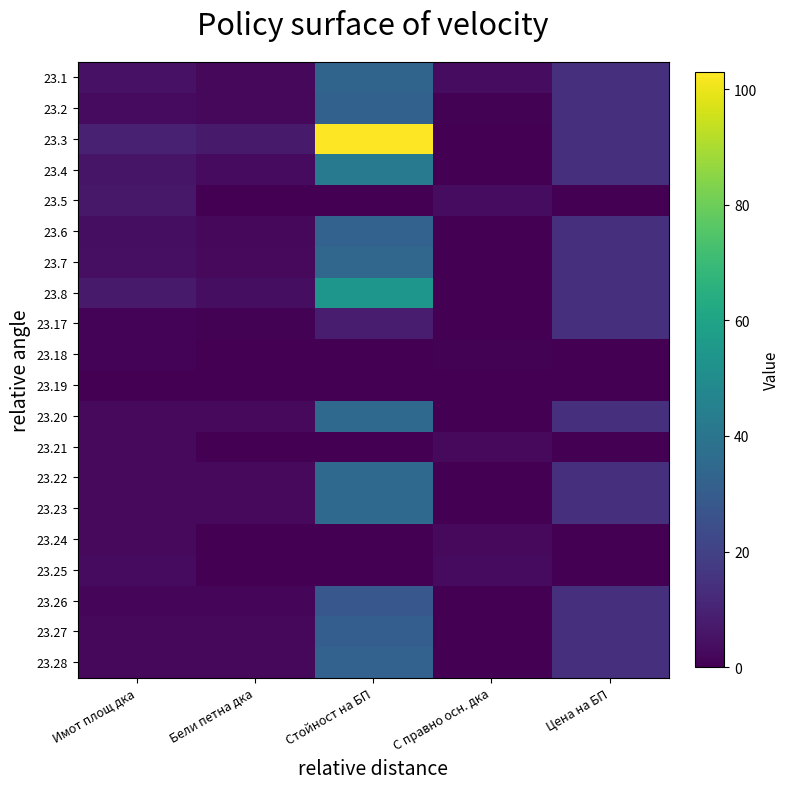

Rank the series by their maximum value, from lowest to highest.

23.19, 23.18, 23.21, 23.24, 23.25, 23.5, 23.17, 23.26, 23.27, 23.2, 23.28, 23.6, 23.1, 23.7, 23.20, 23.22, 23.23, 23.4, 23.8, 23.3